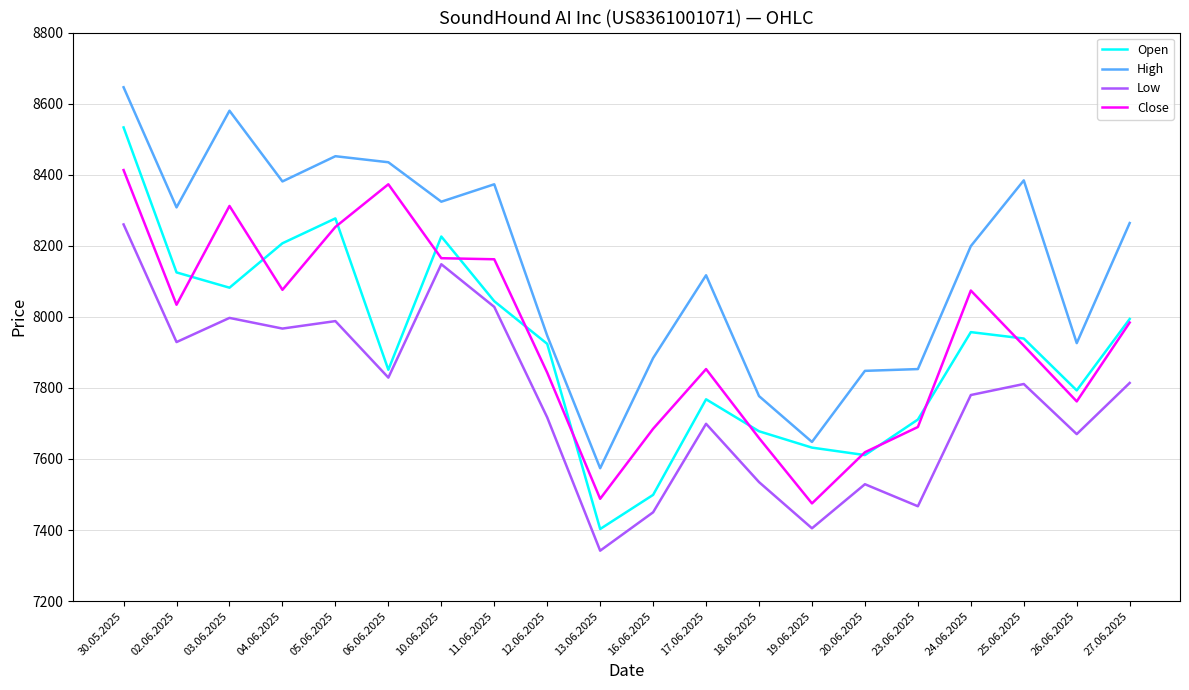

What is the difference between the second highest and second lowest values in the Open series?

778